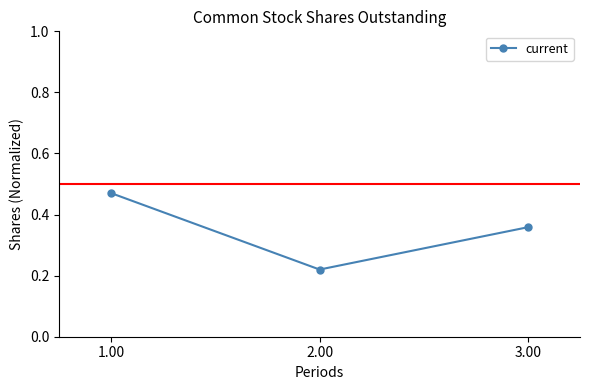

List the labels in order of value, largest first.

1.00, 3.00, 2.00